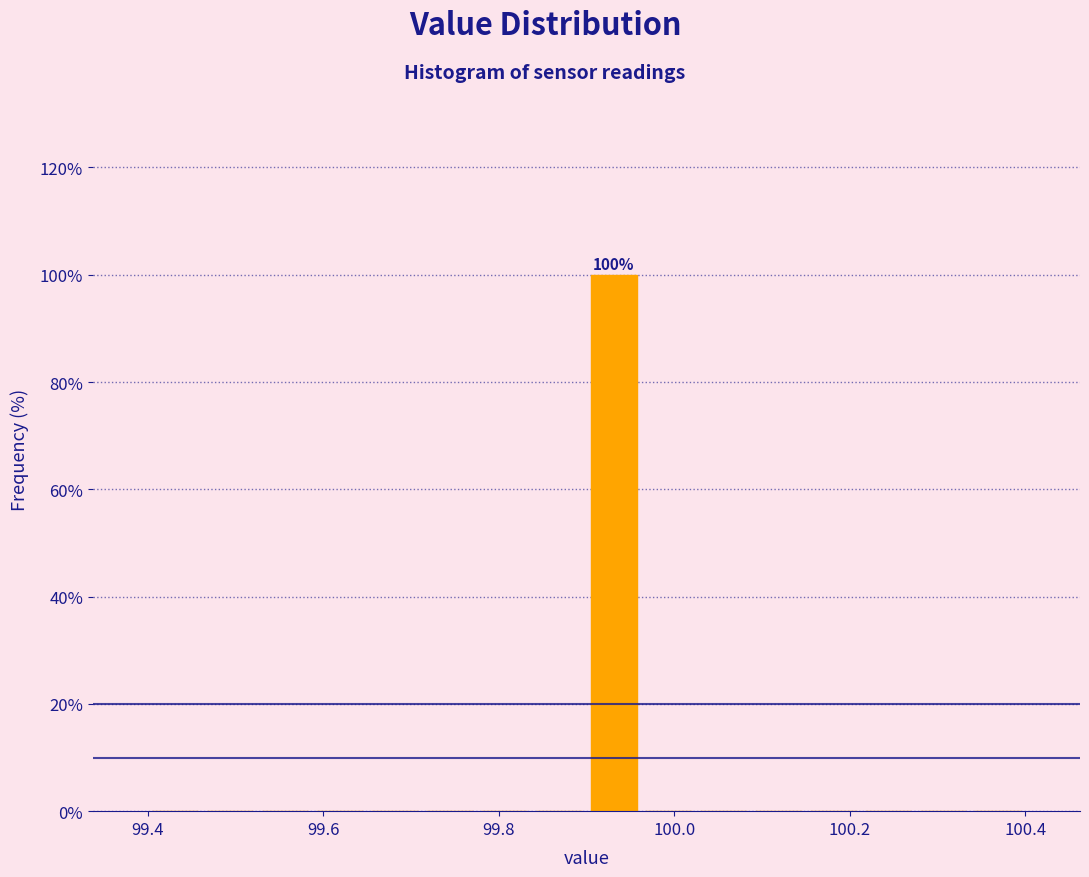

Around what value on the x-axis is the tallest bar? Give the approximate position of its centre, as read against the axis.

99.94